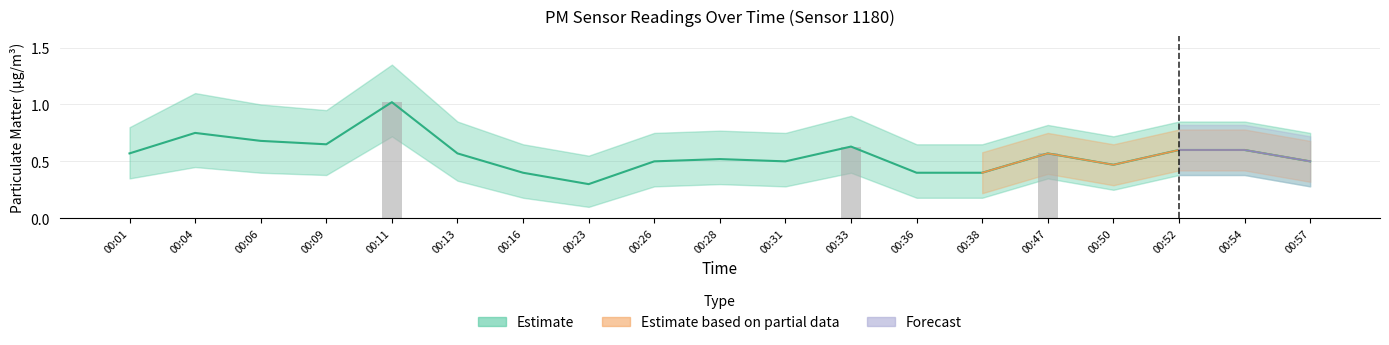

The P2 series shows 0.5 at 00:23. True or false?

False